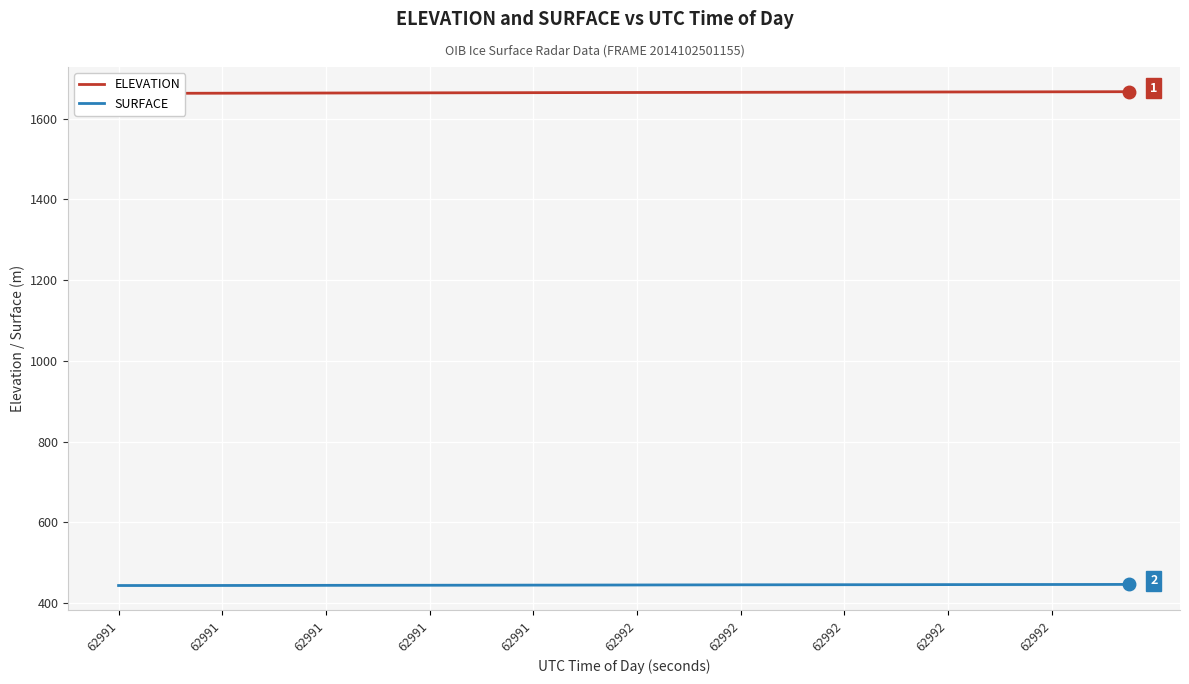

Read the SURFACE value at 14.

444.6